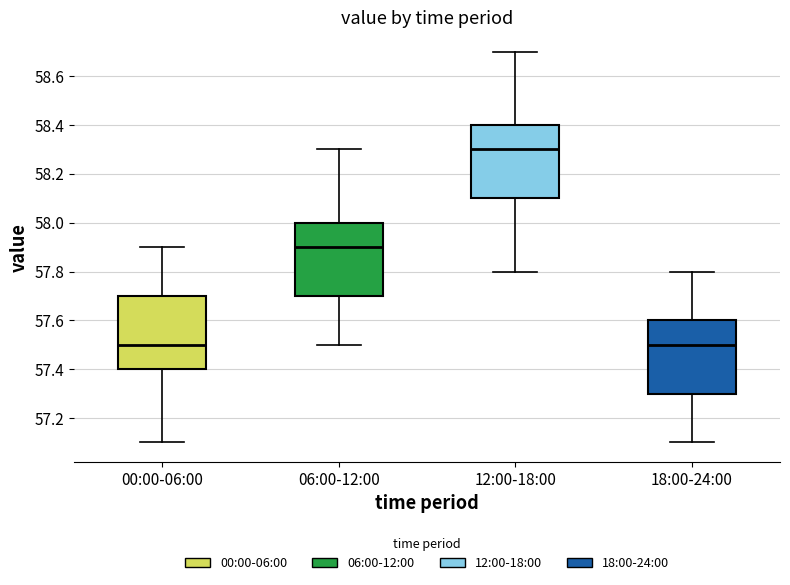

Where is the lower edge of the box for 00:00-06:00 on the y-axis? The values are not printed on the chart, so give them approximately, as read against the axis.

57.4